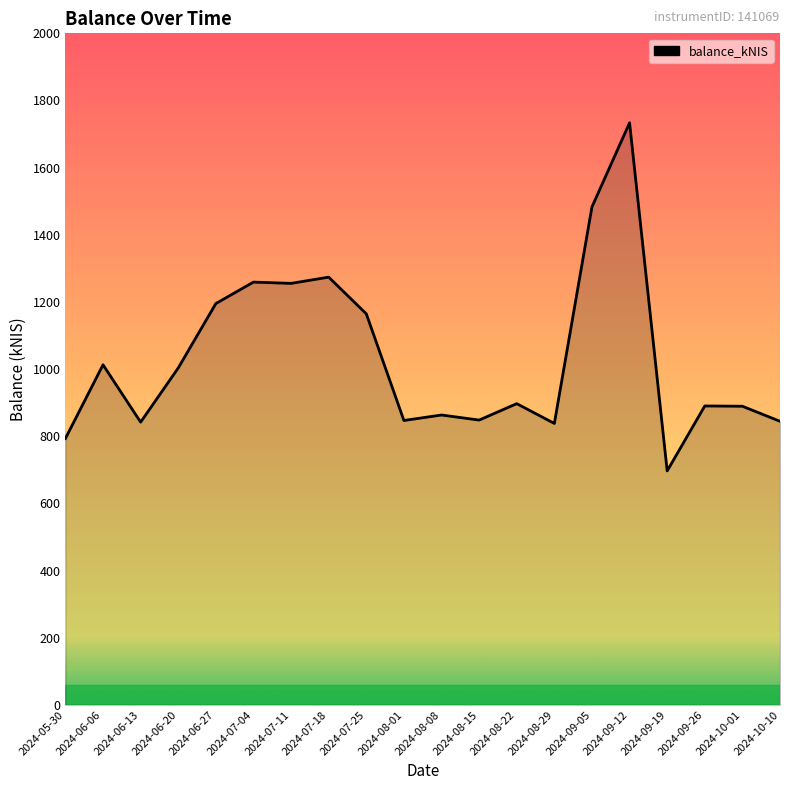

What is the difference between the values at 2024-07-04 and 2024-09-05?

224.0